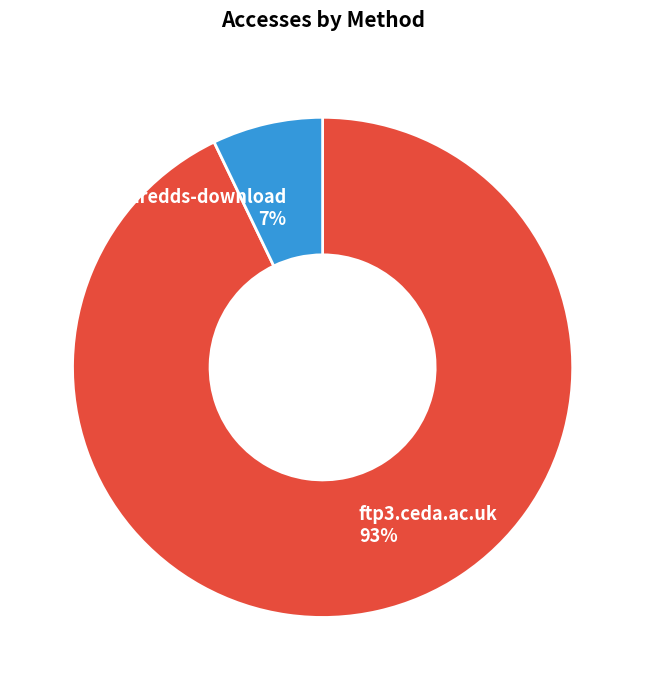

Is there any slice that represents more than half of the pie?

Yes